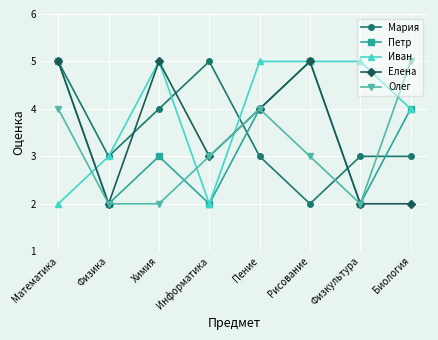

At which category does Иван reach its first local valley?

Информатика